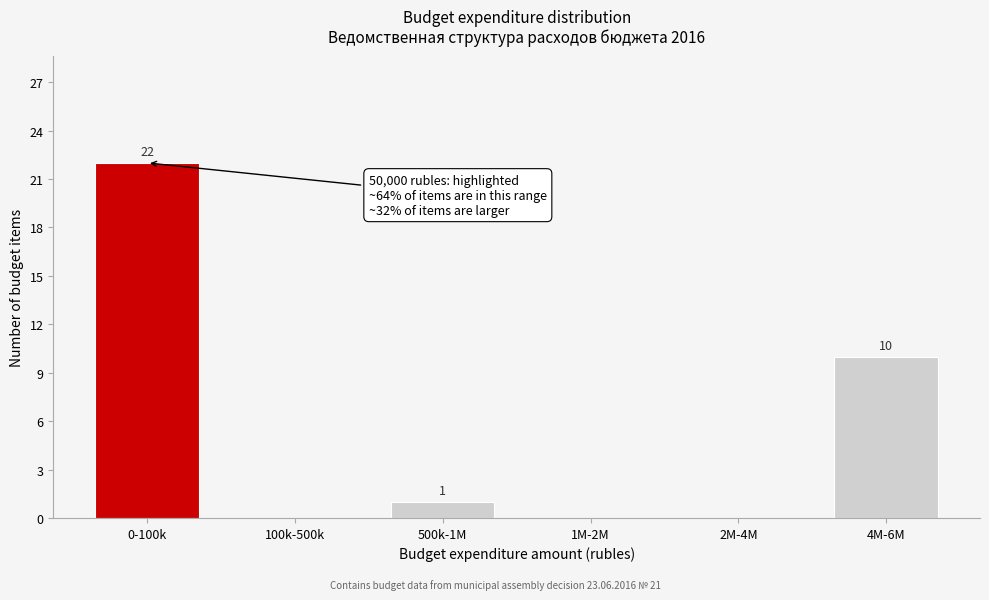

Reading left to right, extract all data points from this chart.

0-100k=22	100k-500k=0	500k-1M=1	1M-2M=0	2M-4M=0	4M-6M=10